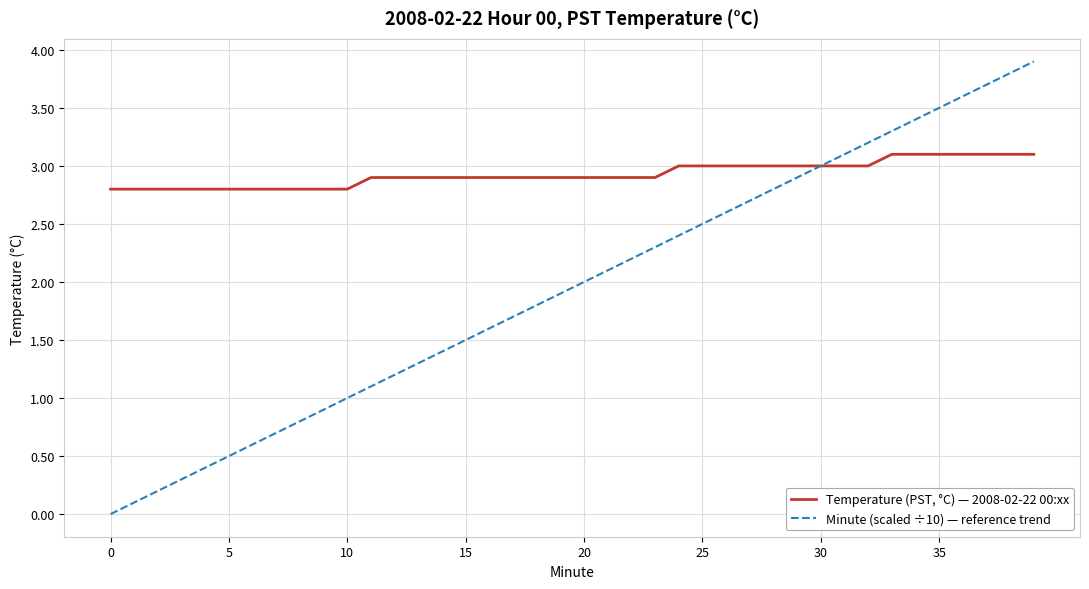

List the series in order of their overall mean, lowest first.

Minute (scaled ÷10) — reference trend, Temperature (PST, °C) — 2008-02-22 00:xx